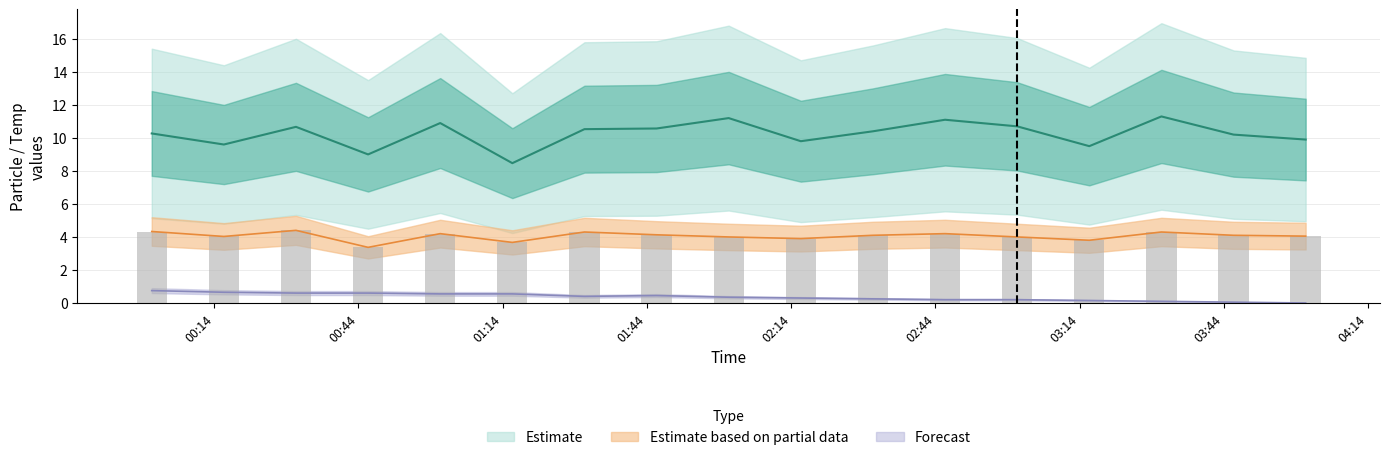

At how many categories does at least one series exceed 5?

17